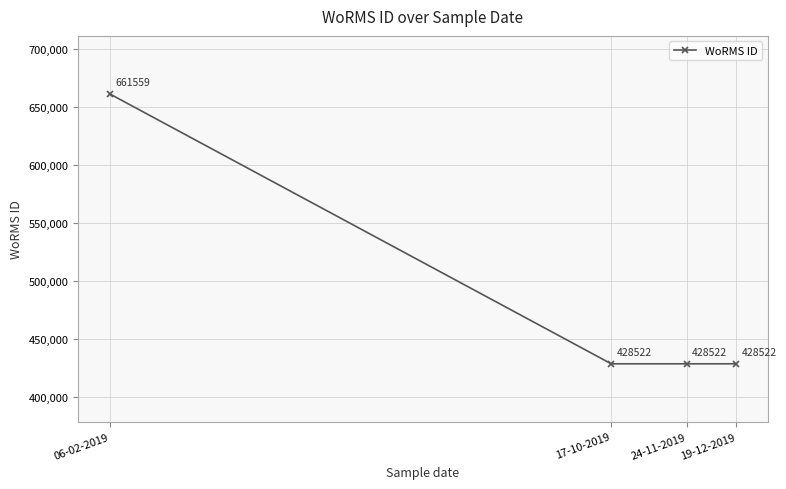

Between 17-10-2019 and 06-02-2019, which is larger?

06-02-2019